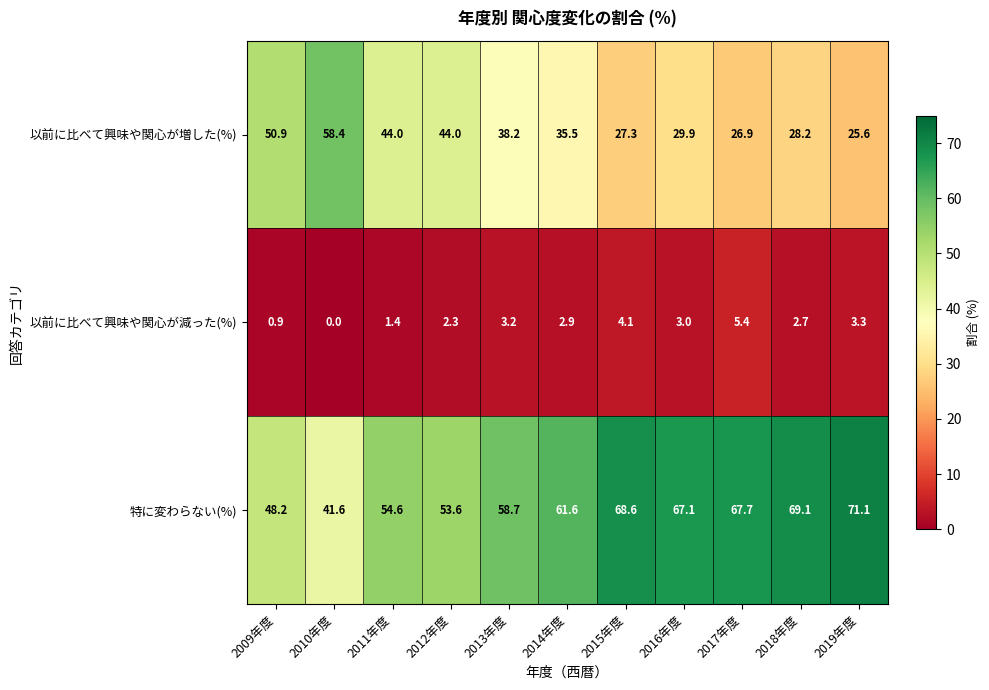

What value does the 以前に比べて興味や関心が増した(%) series have at 2015年度?

27.3